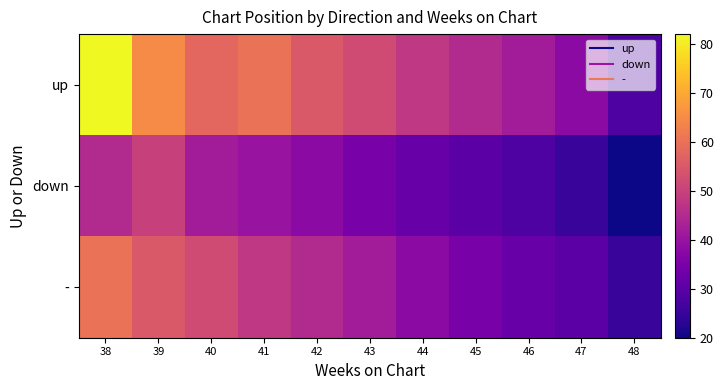

Reading left to right, what are all the values shown in this chart?

up: 38=82	39=65	40=58	41=60	42=55	43=52	44=48	45=45	46=42	47=38	48=28
down: 38=45	39=50	40=42	41=40	42=38	43=35	44=32	45=30	46=28	47=25	48=20
-: 38=60	39=55	40=52	41=48	42=45	43=42	44=38	45=35	46=32	47=30	48=25